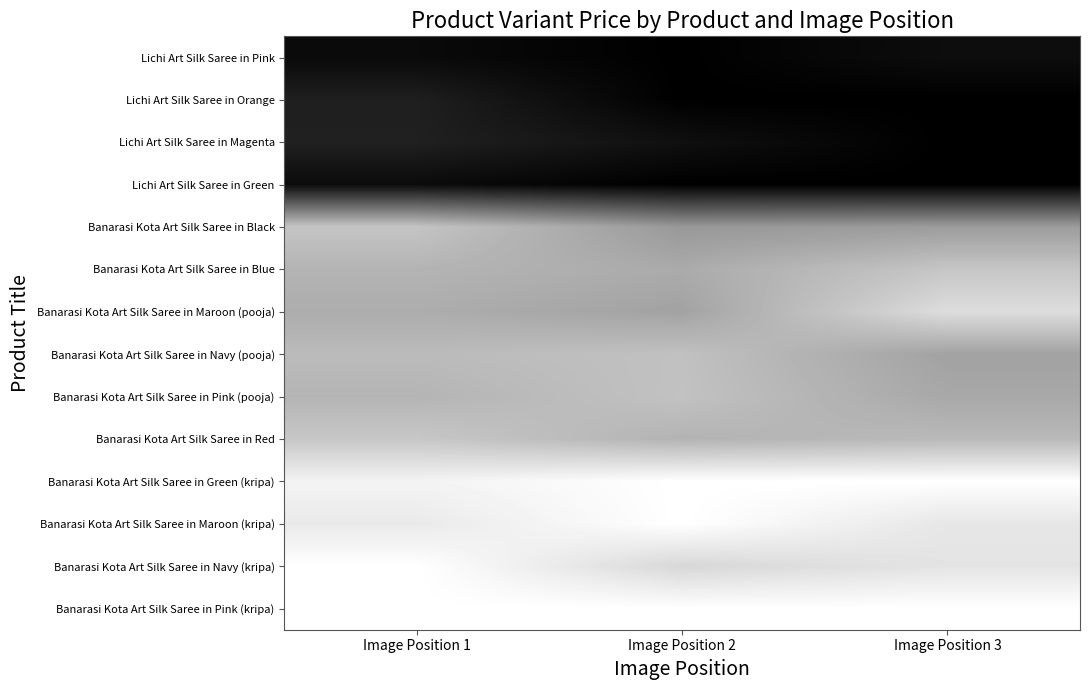

Reading right to left, extract all data points from this chart.

Lichi Art Silk Saree in Pink: Image Position 3=0.1	Image Position 2=0.0	Image Position 1=0.0
Lichi Art Silk Saree in Orange: Image Position 3=0.0	Image Position 2=0.0	Image Position 1=0.1
Lichi Art Silk Saree in Magenta: Image Position 3=0.0	Image Position 2=0.1	Image Position 1=0.1
Lichi Art Silk Saree in Green: Image Position 3=0.0	Image Position 2=0.0	Image Position 1=0.0
Banarasi Kota Art Silk Saree in Black: Image Position 3=0.6	Image Position 2=0.6	Image Position 1=0.8
Banarasi Kota Art Silk Saree in Blue: Image Position 3=0.8	Image Position 2=0.7	Image Position 1=0.7
Banarasi Kota Art Silk Saree in Maroon (pooja): Image Position 3=0.9	Image Position 2=0.6	Image Position 1=0.7
Banarasi Kota Art Silk Saree in Navy (pooja): Image Position 3=0.6	Image Position 2=0.8	Image Position 1=0.7
Banarasi Kota Art Silk Saree in Pink (pooja): Image Position 3=0.7	Image Position 2=0.8	Image Position 1=0.7
Banarasi Kota Art Silk Saree in Red: Image Position 3=0.7	Image Position 2=0.7	Image Position 1=0.8
Banarasi Kota Art Silk Saree in Green (kripa): Image Position 3=1.0	Image Position 2=1.0	Image Position 1=1.0
Banarasi Kota Art Silk Saree in Maroon (kripa): Image Position 3=0.9	Image Position 2=1.0	Image Position 1=0.9
Banarasi Kota Art Silk Saree in Navy (kripa): Image Position 3=0.9	Image Position 2=0.8	Image Position 1=1.0
Banarasi Kota Art Silk Saree in Pink (kripa): Image Position 3=1.0	Image Position 2=1.0	Image Position 1=1.0